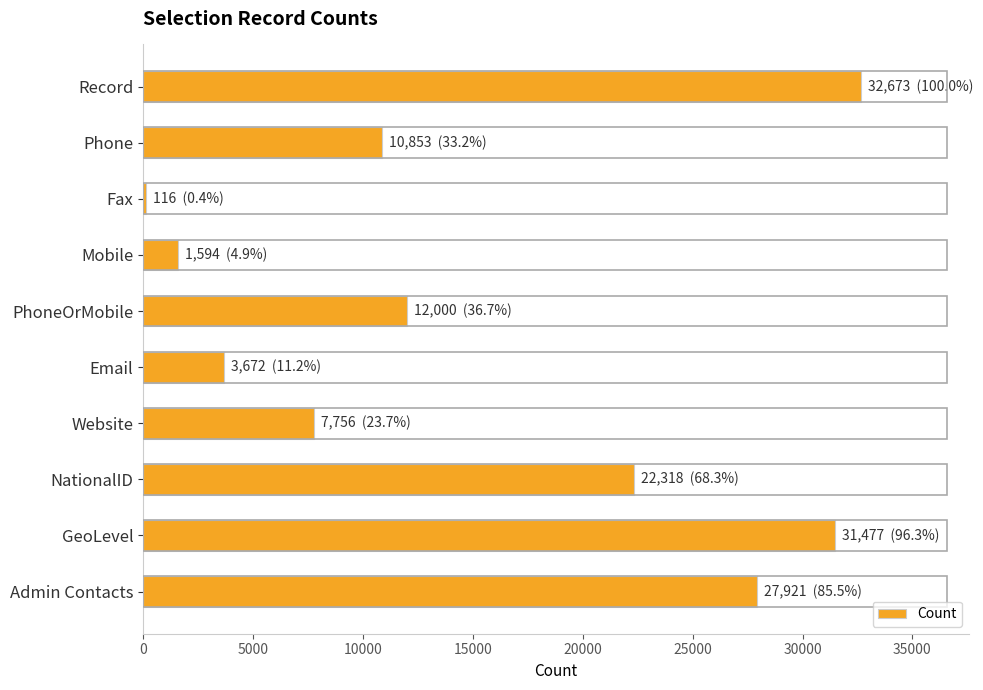

True or false: the data shows 55471 at Record.

False